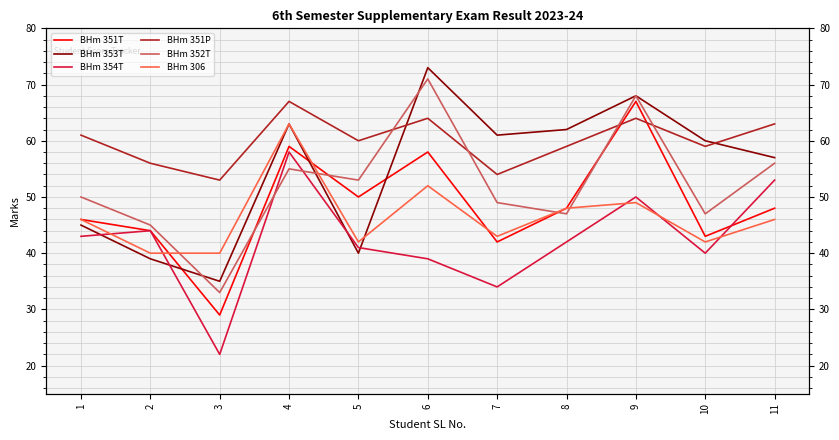

What is the average value of the BHm 306 series?

46